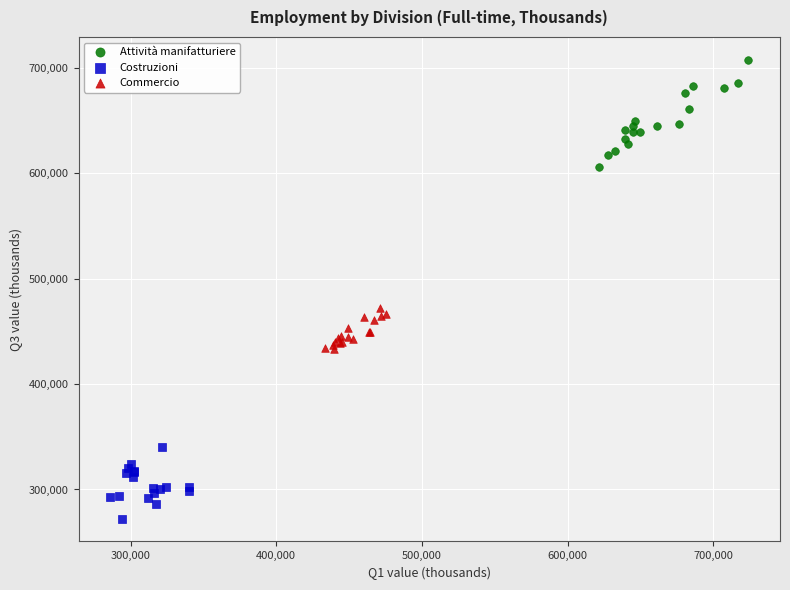

Which series reaches the maximum Y coordinate?

Attività manifatturiere